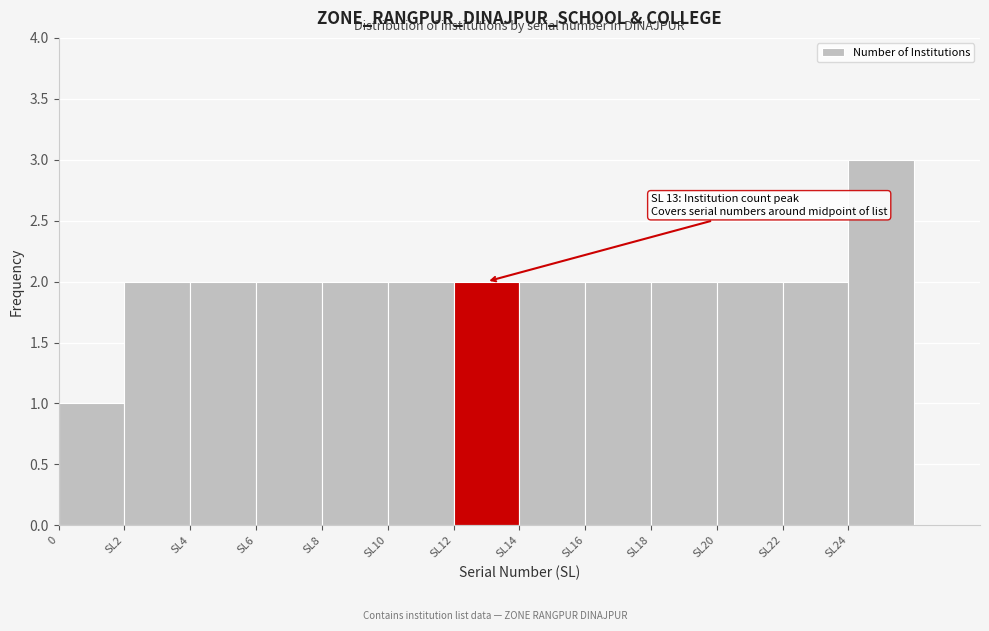

Reading left to right, transcribe all the data shown in this chart.

0=1	SL2=2	SL4=2	SL6=2	SL8=2	SL10=2	SL12=2	SL14=2	SL16=2	SL18=2	SL20=2	SL22=2	SL24=3